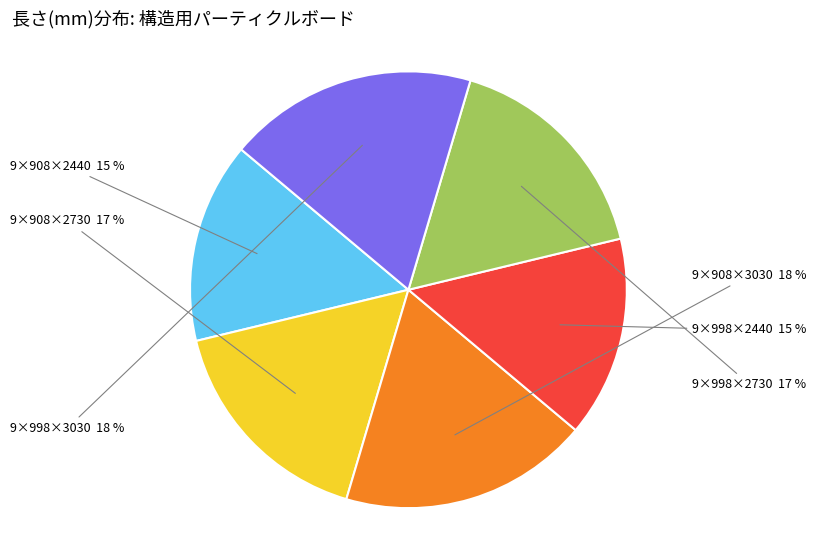

To the nearest percent, what is the average slice percentage?

17%